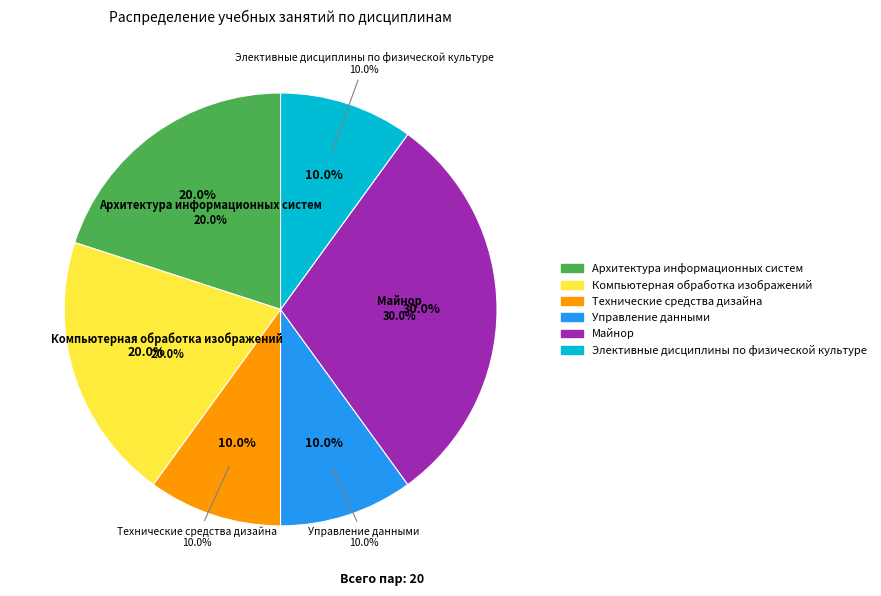

Rank the categories by value from highest to lowest.

Майнор, Архитектура информационных систем, Компьютерная обработка изображений, Технические средства дизайна, Управление данными, Элективные дисциплины по физической культуре